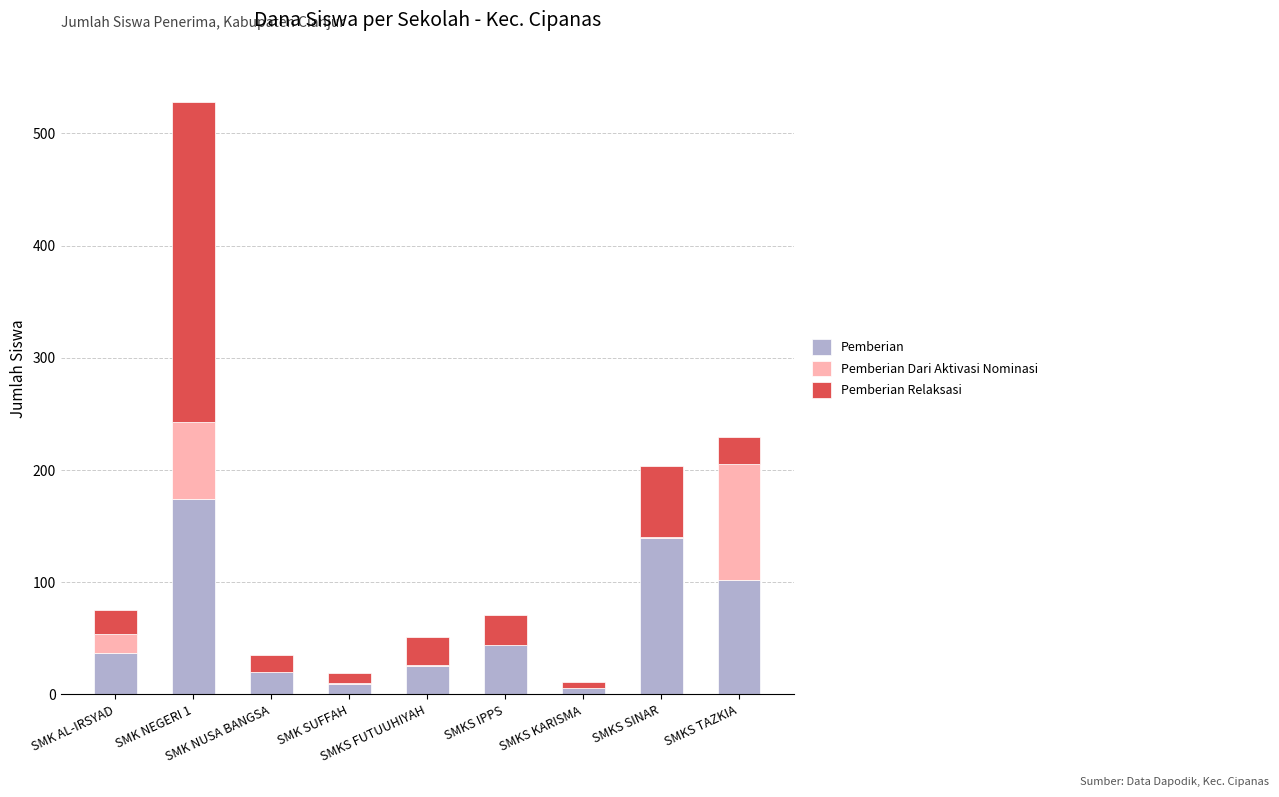

What is the highest value of the Pemberian series?

174